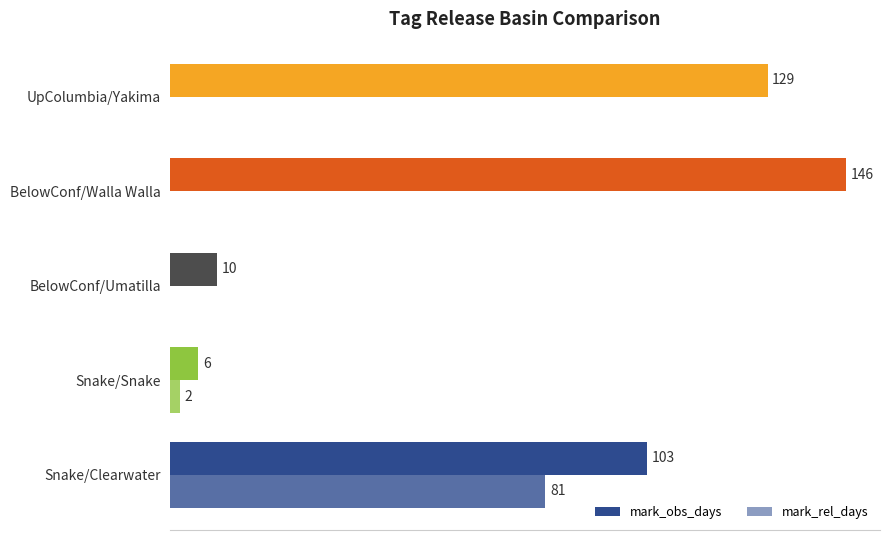

At how many categories does at least one series exceed 144?

1